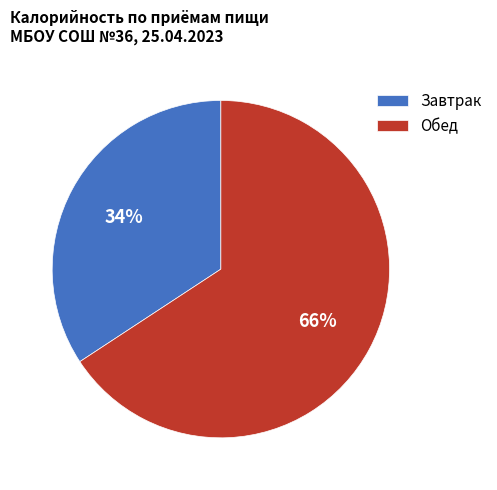

To the nearest percent, what percentage of the pie is Завтрак?

34%